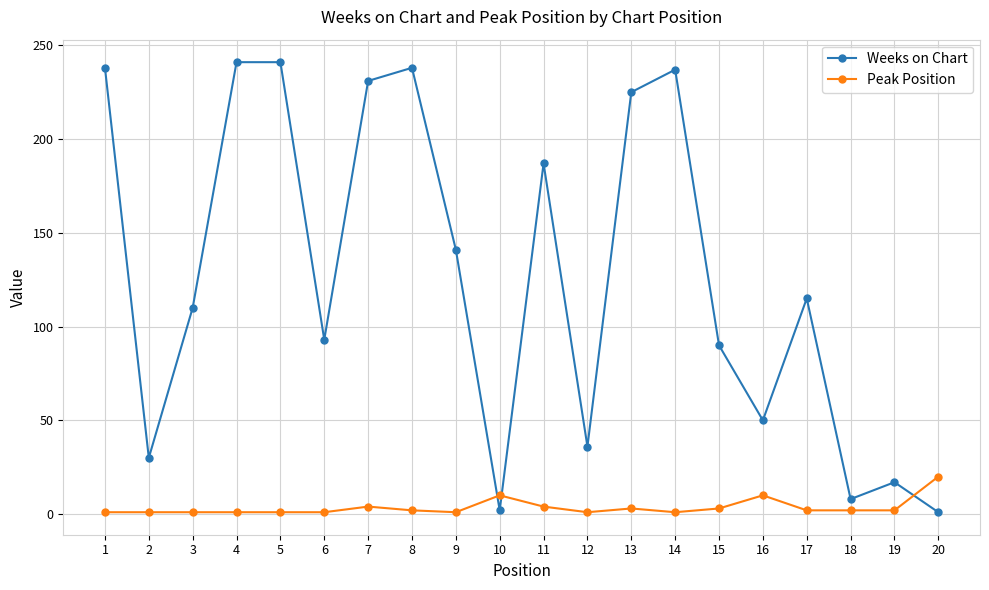

What is the sum of all Weeks on Chart values?

2531